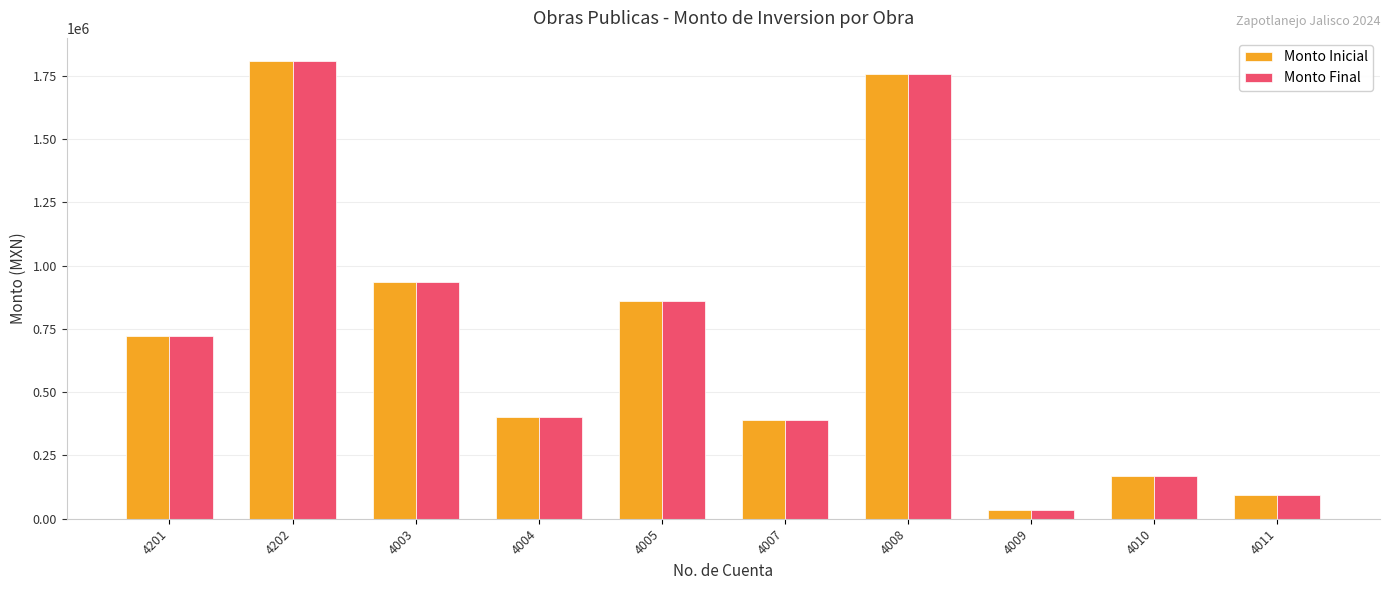

How many values in the Monto Inicial series are below 722831?

5